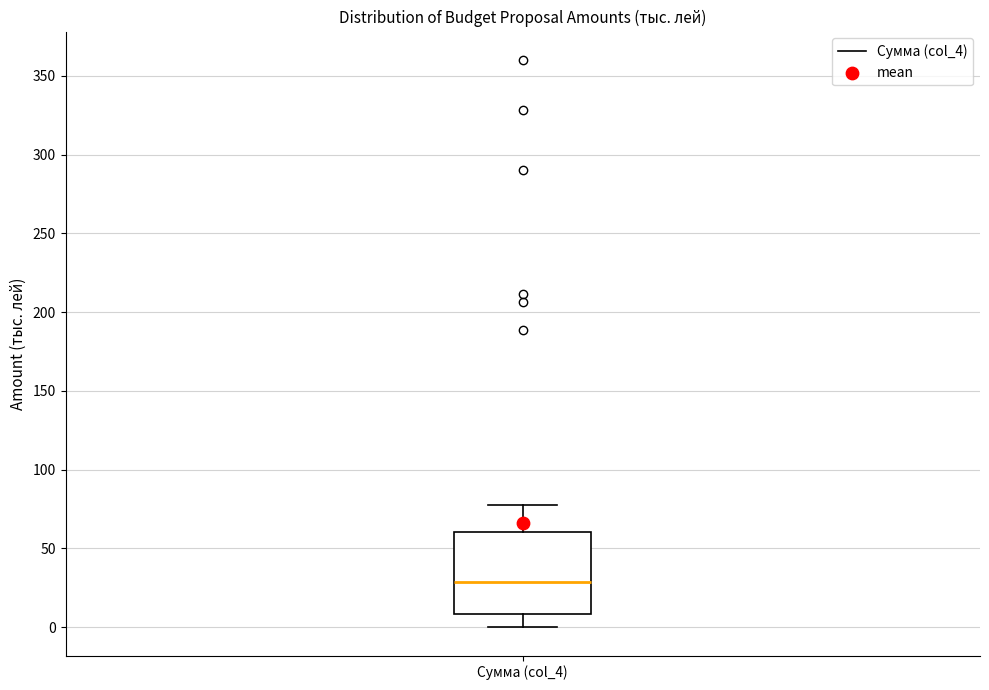

Read this box plot against the y-axis: the position of the median line, the range covered by the box, and the ends of both whiskers. The values are not printed on the chart, so give them approximately, as read against the axis.

median 30, box 10 to 60, whiskers 0 to 80